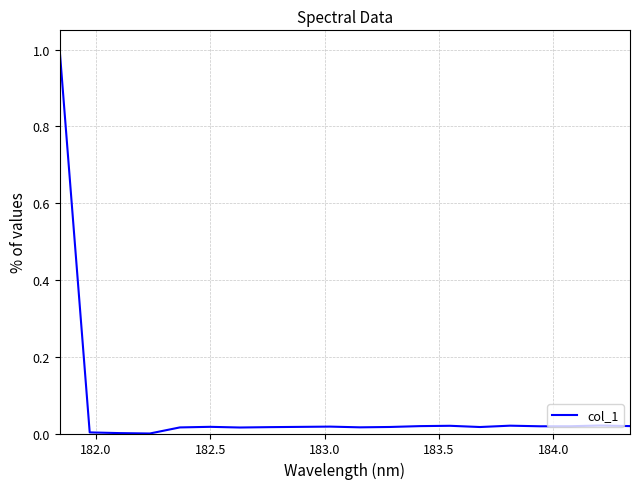

What is the greatest value displayed?

1.0